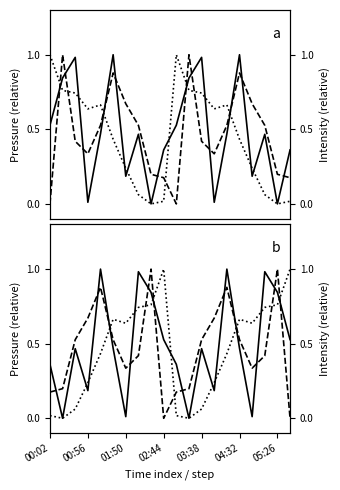

The value of humidity at 00:56 is 0.3. True or false?

False